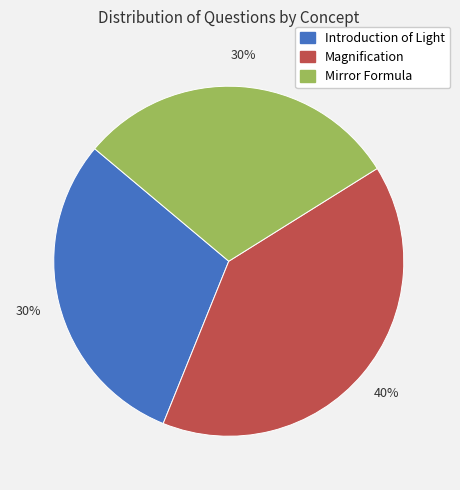

How many segments does this pie chart have?

3